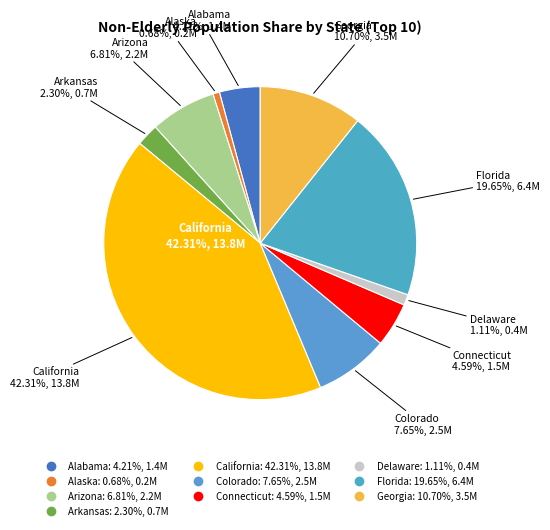

To the nearest percent, what is the average slice percentage?

10%